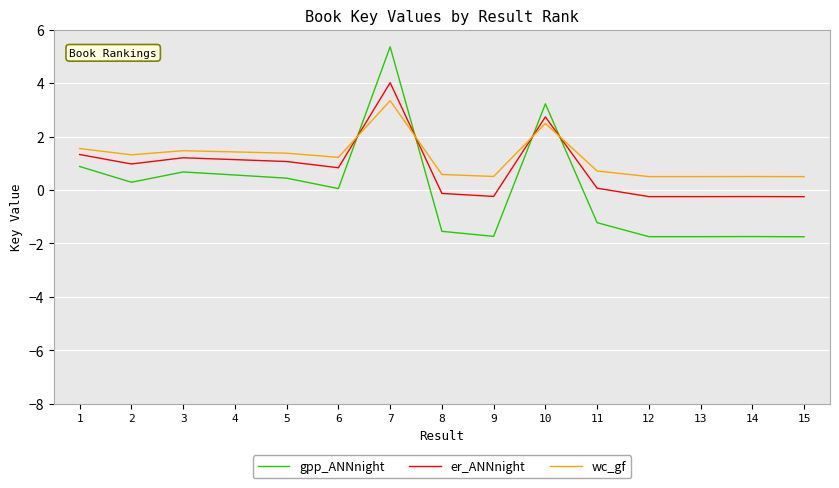

After their last crossing, which series has the higher values: wc_gf or er_ANNnight?

wc_gf